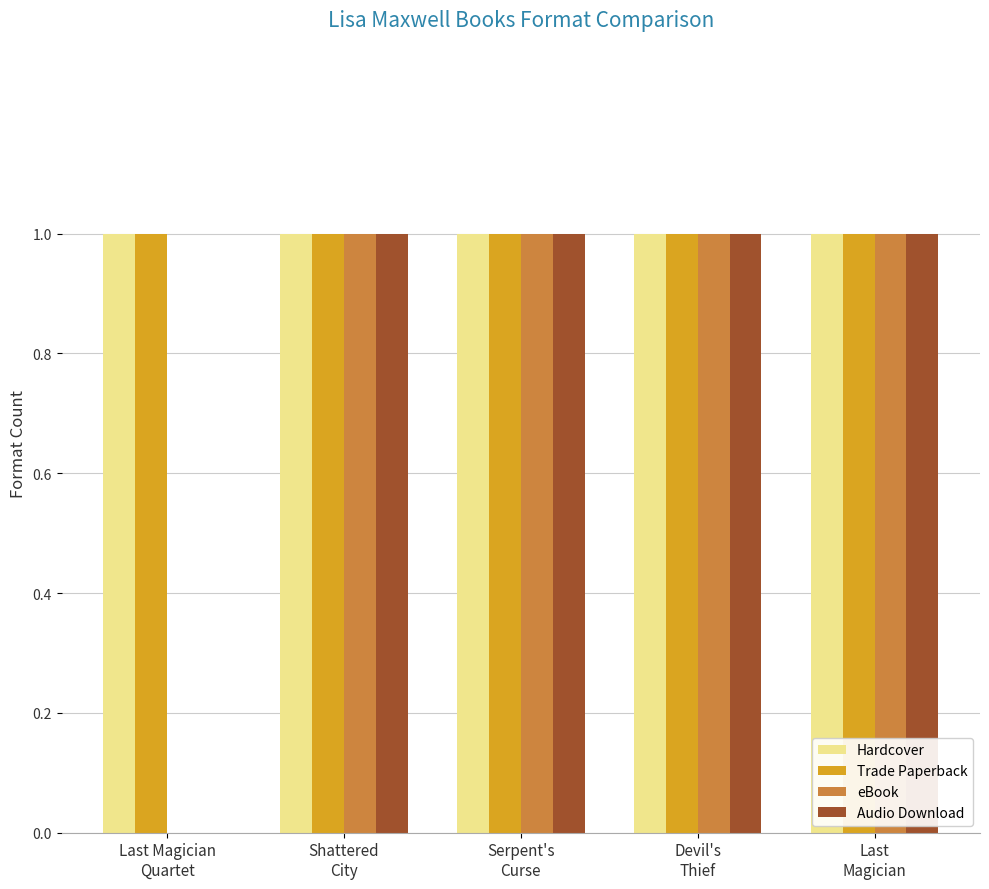

Reading left to right, what are all the values shown in this chart?

Hardcover: 1	1	1	1	1
Trade Paperback: 1	1	1	1	1
eBook: 0	1	1	1	1
Audio Download: 0	1	1	1	1